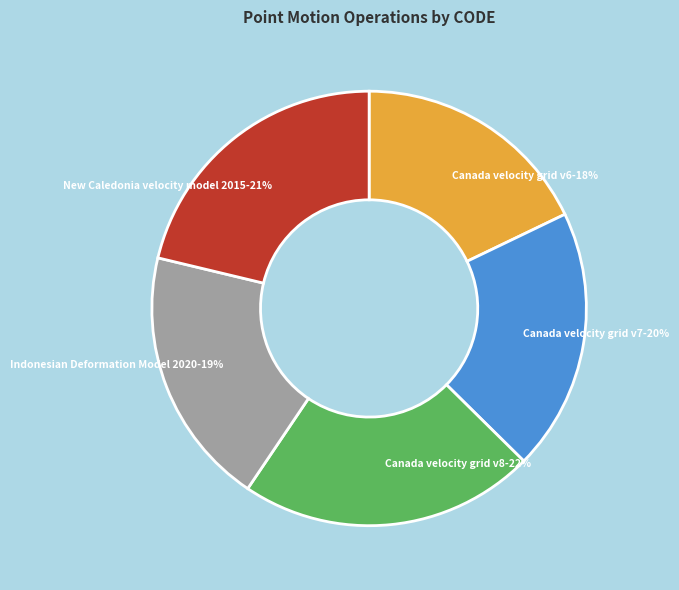

Do New Caledonia velocity model 2015 and Indonesian Deformation Model 2020 together represent more than half of the pie?

No